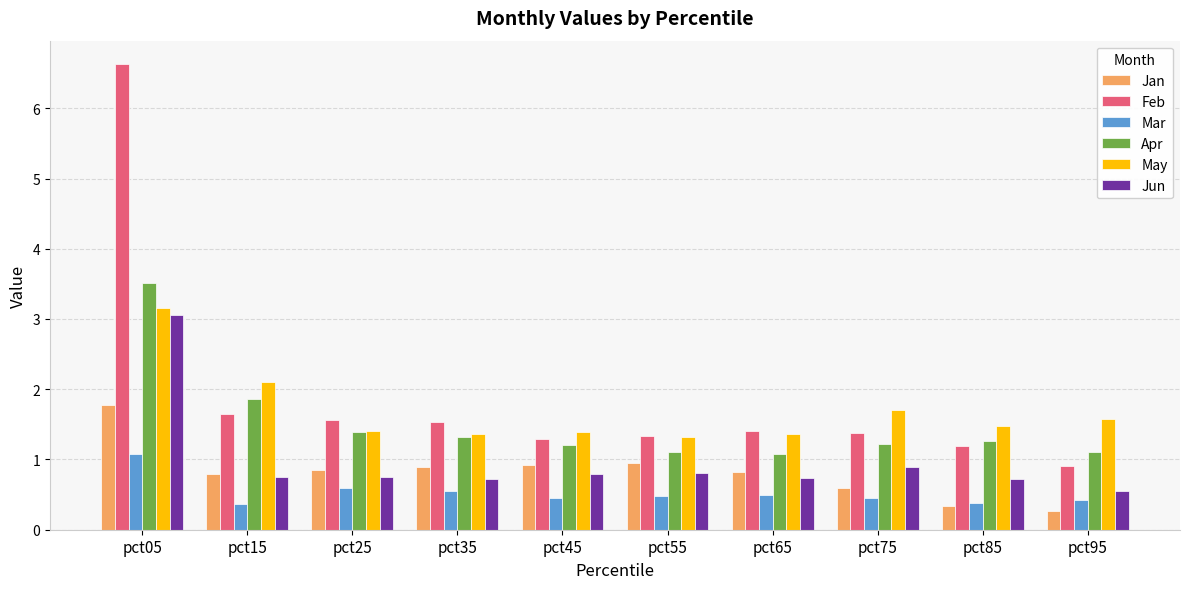

What is the spread (max minus min) of values at pct05?

5.5